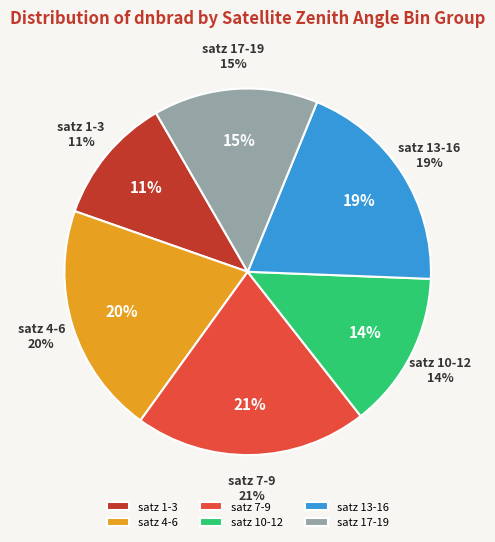

Combined, do 39 and 35 account for over 50%?

No